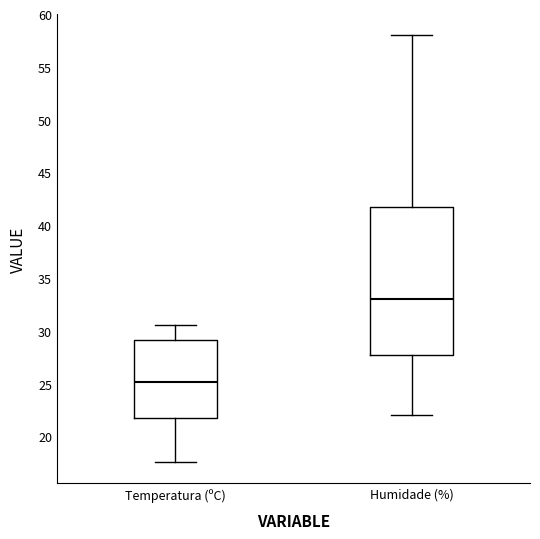

Reading left to right, read every box against the y-axis: the position of its median line, the range the box covers, and the ends of its whiskers. The values are not printed on the chart, so give them approximately, as read against the axis.

Temperatura (ºC): median 25.0, box 22.0 to 29.0, whiskers 17.5 to 30.5
Humidade (%): median 33.0, box 28.0 to 42.0, whiskers 22.0 to 58.0